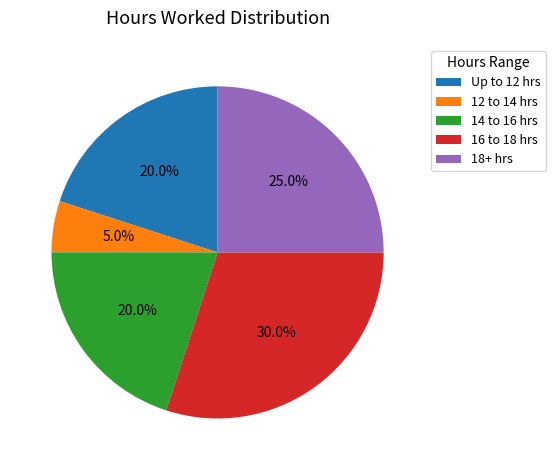

Between 12 to 14 hrs and 14 to 16 hrs, which is larger?

14 to 16 hrs